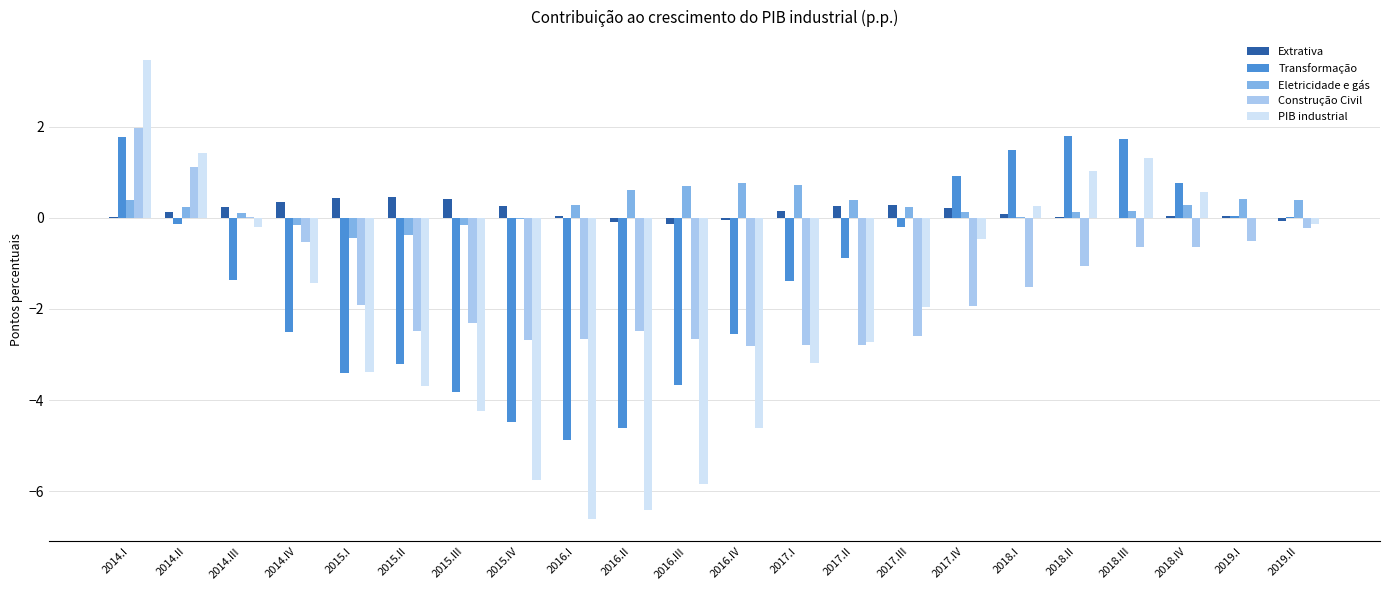

Between 2017.II and 2019.II, which series saw the biggest shift?

PIB industrial